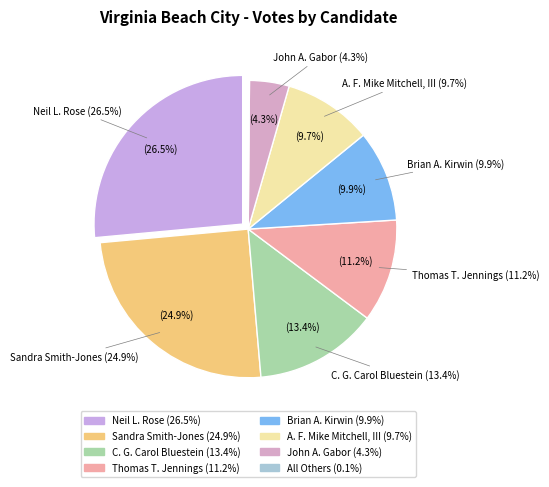

To the nearest percent, what is the difference between the C. G. Carol Bluestein and A. F. Mike Mitchell, III slice percentages?

4%